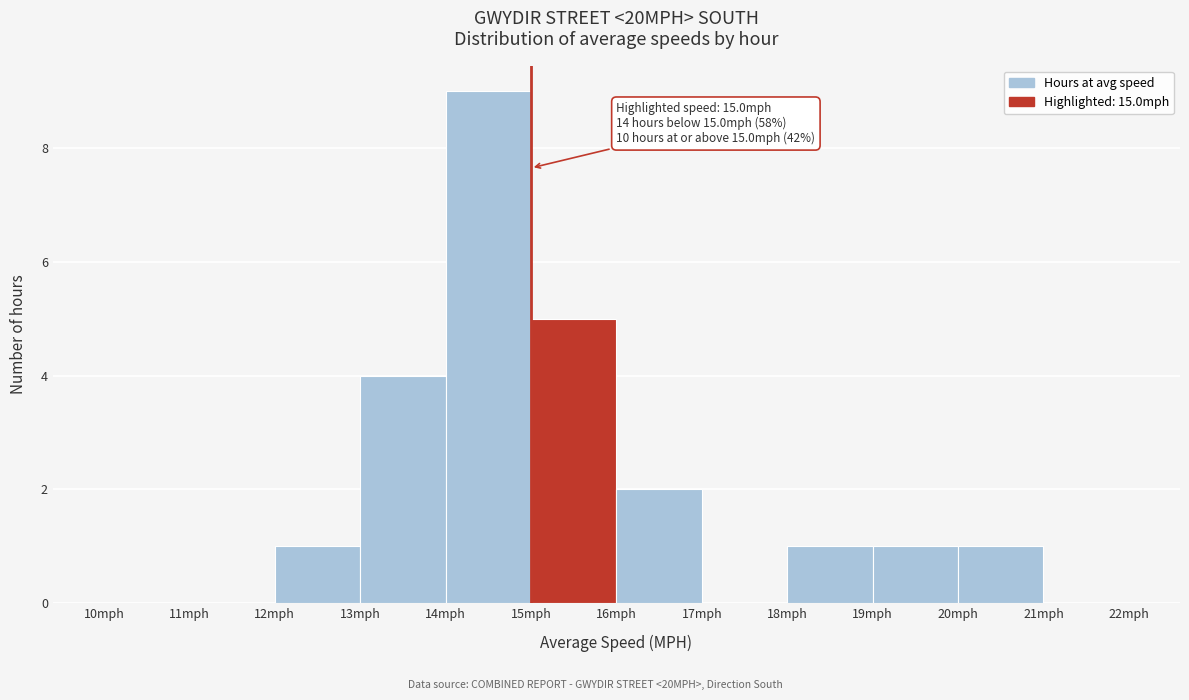

Over which range of the x-axis is the bar tallest?

14 to 15